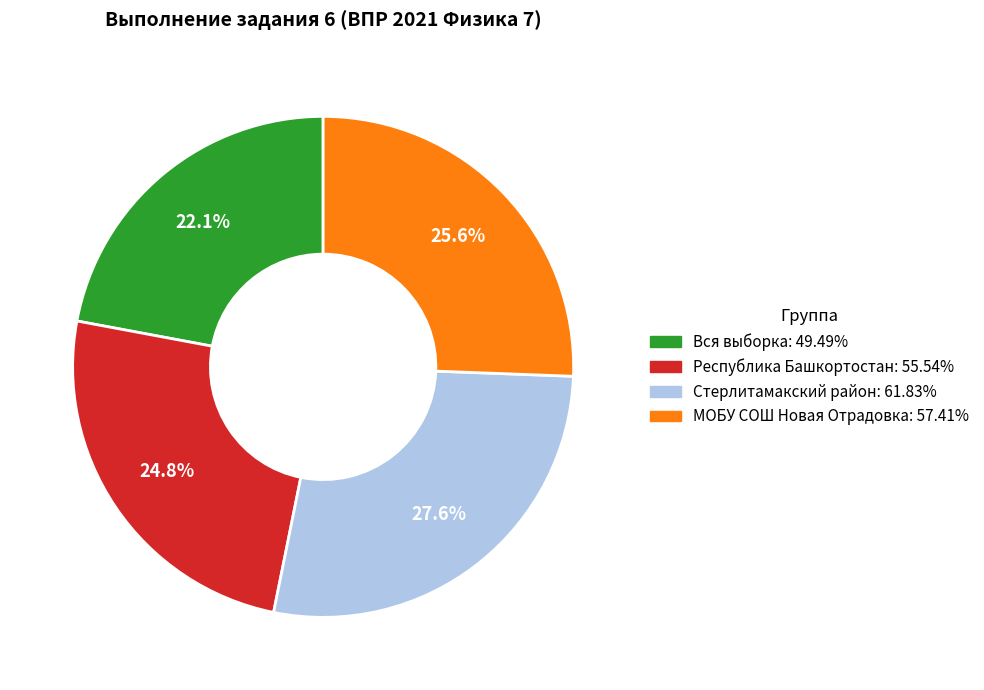

Count the number of slices in the pie.

4